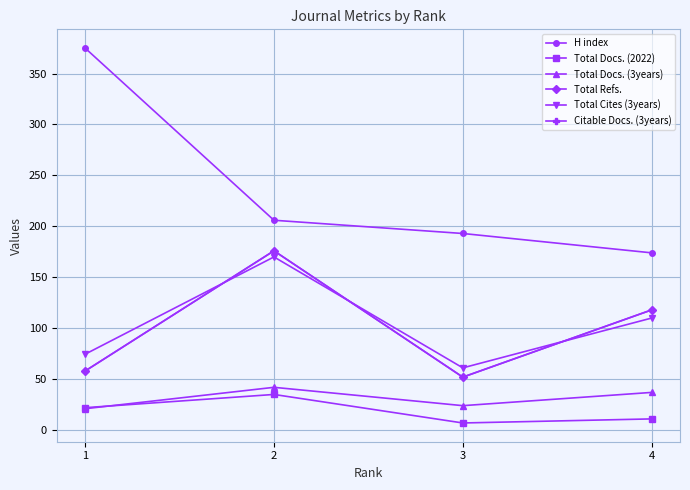

Does the chart have visible grid lines?

Yes